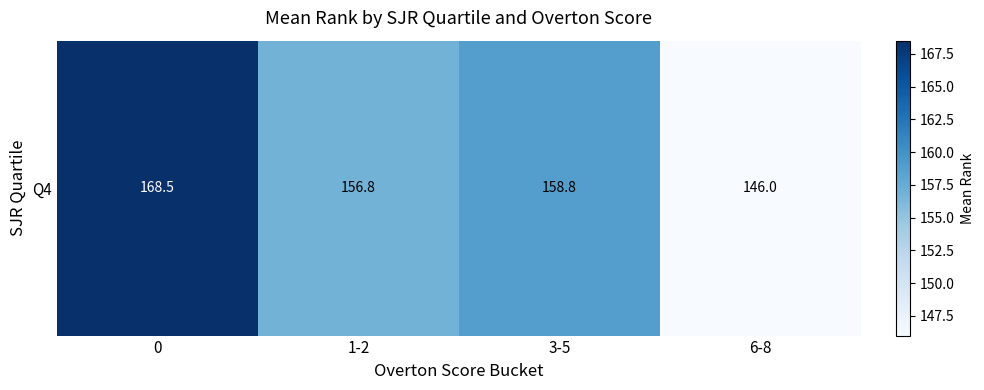

Rank the categories by value from lowest to highest.

6-8, 1-2, 3-5, 0